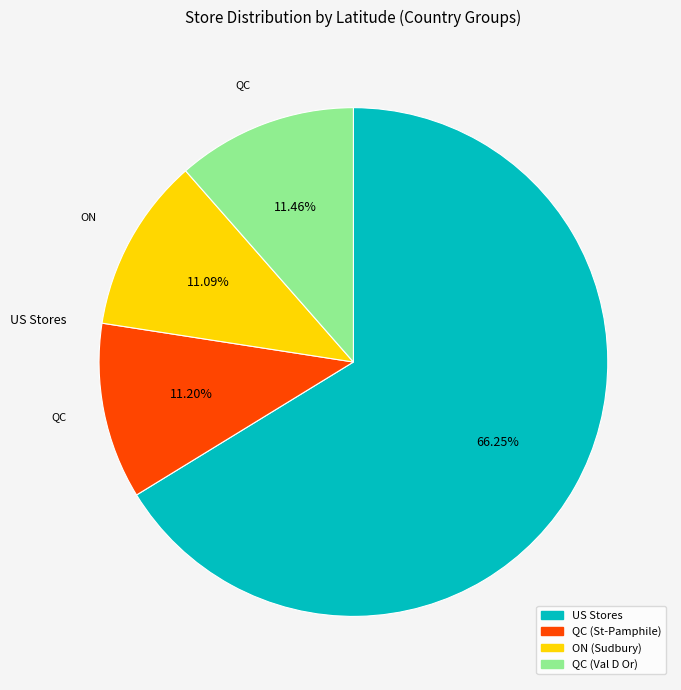

Is there any slice that represents more than half of the pie?

Yes